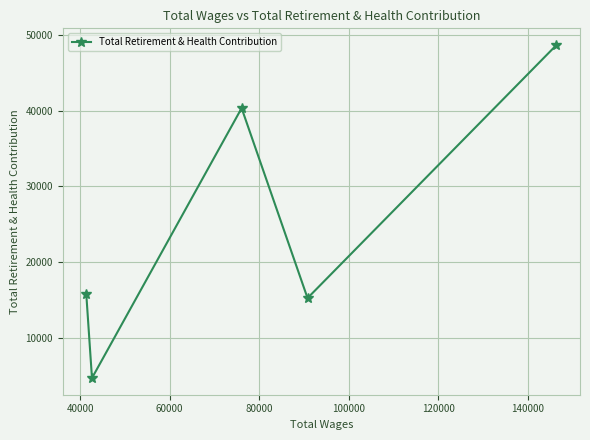

What is the difference between the maximum and minimum values?

44001